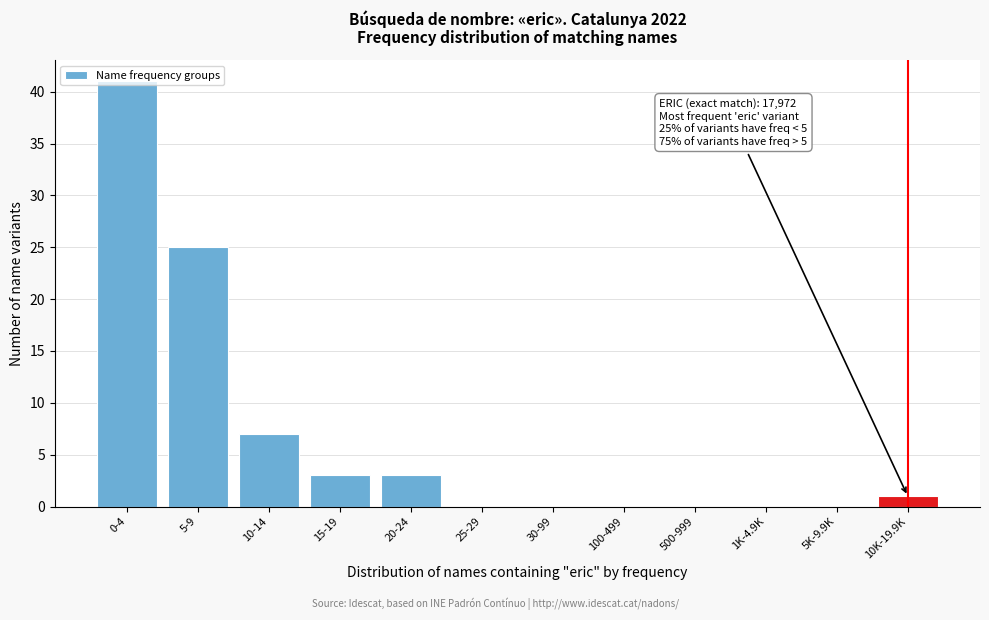

True or false: the data shows 41 at 0-4.

True